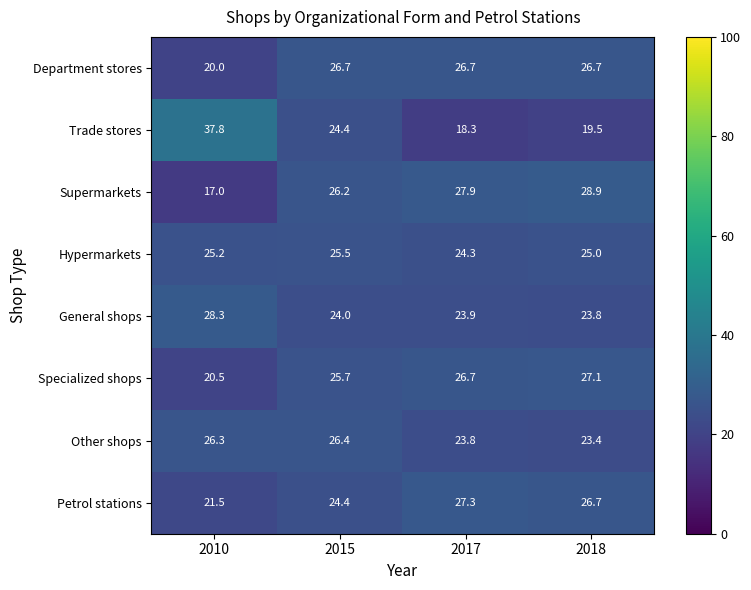

At which label does Petrol stations first exceed 26?

2017